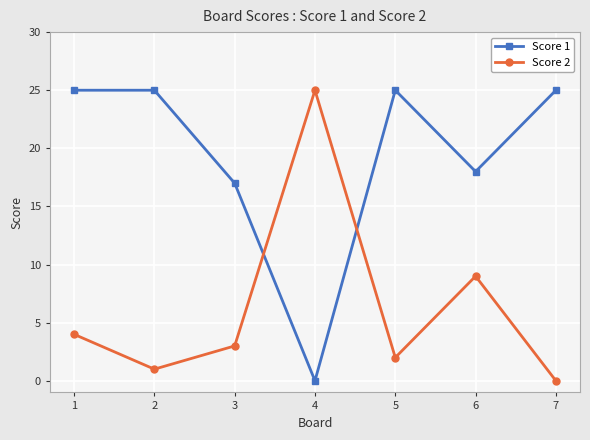

In Score 2, how many points are lower than both neighbors (excluding endpoints)?

2